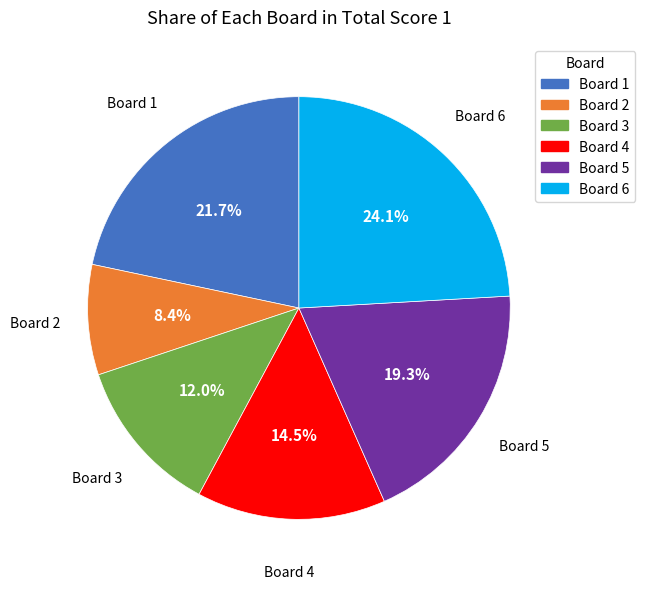

The Board 2 slice represents 19% of the pie. True or false?

False